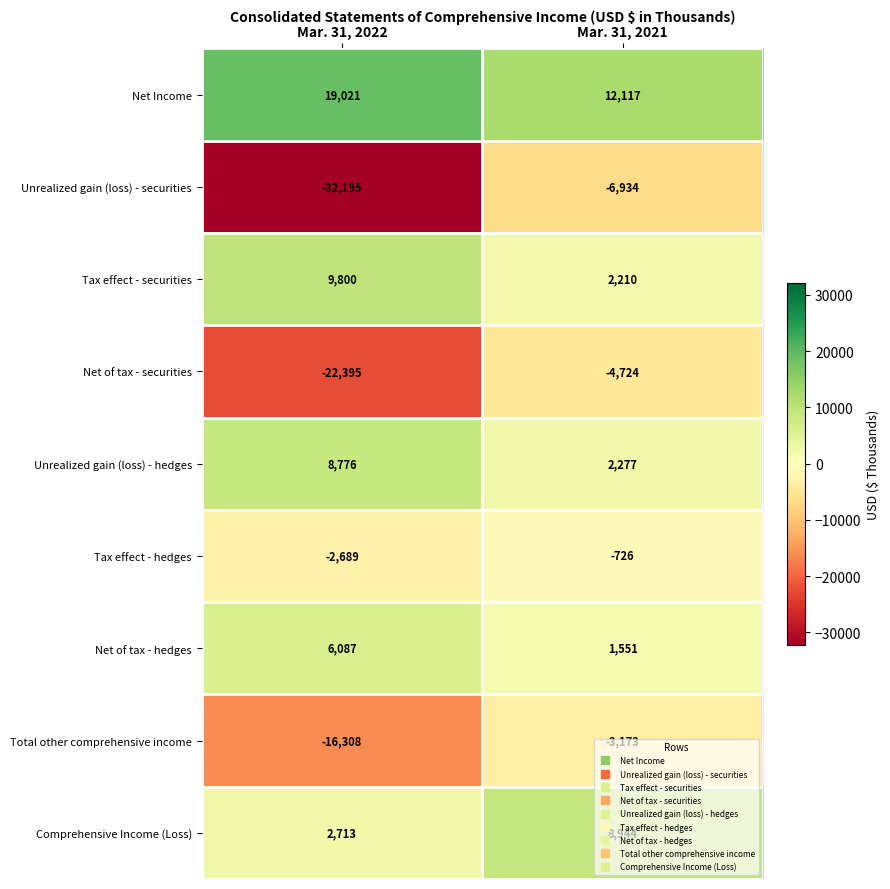

Which series has the largest total across all categories?

Net Income